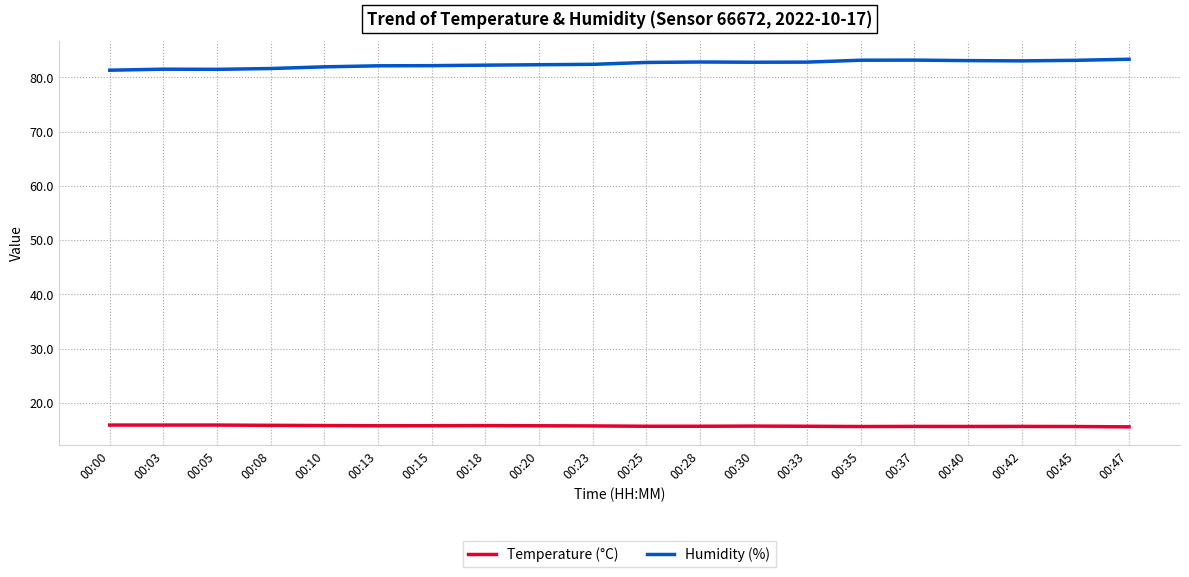

What is the total value across all series at 00:18?

98.1